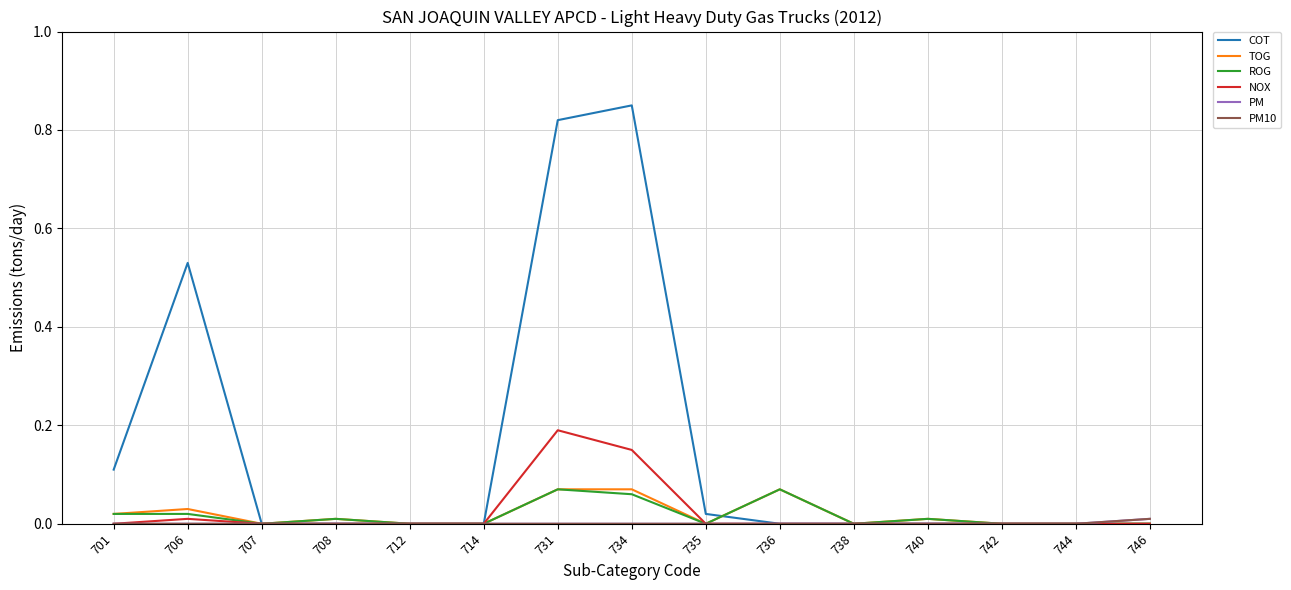

Does the chart have visible grid lines?

Yes